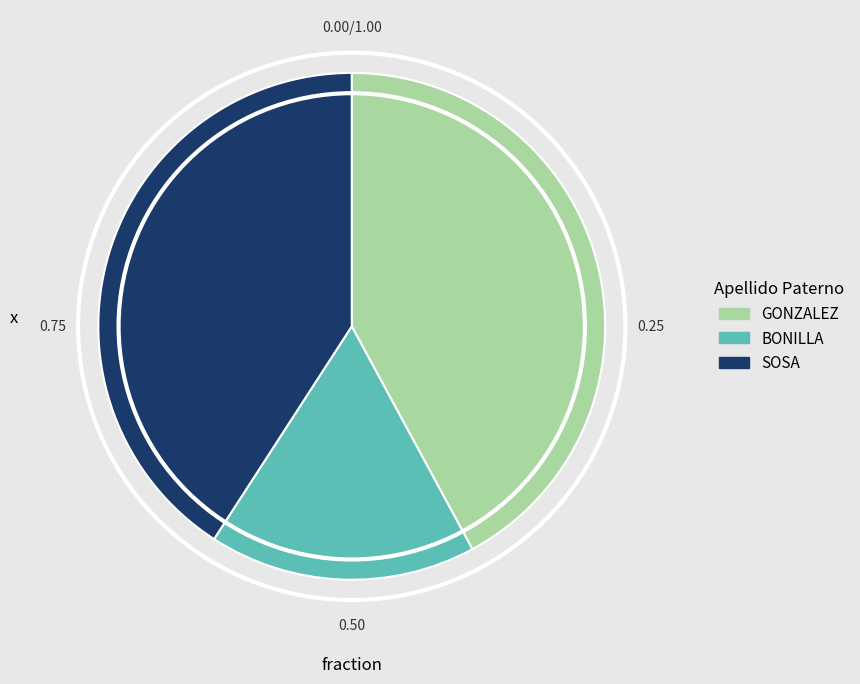

Is SOSA the majority of the pie?

No